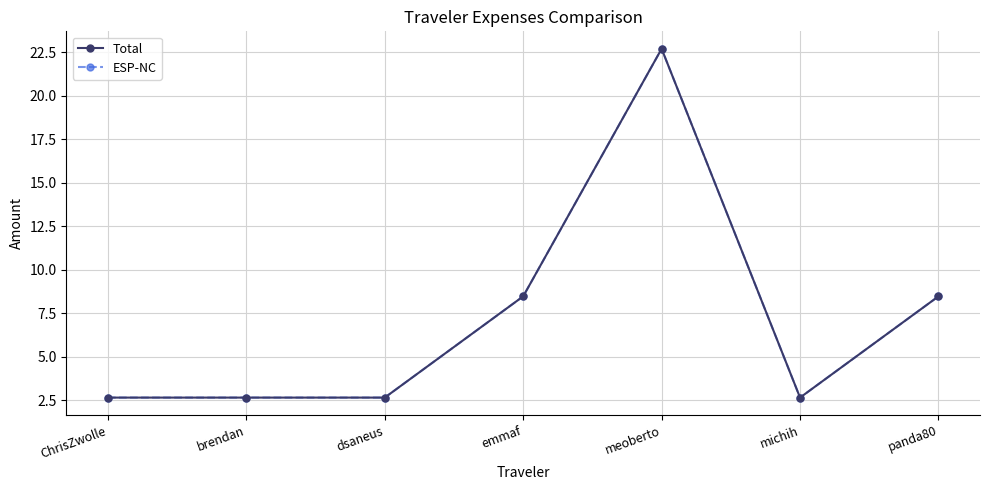

True or false: Total has more than 2 points higher than both neighbors.

False